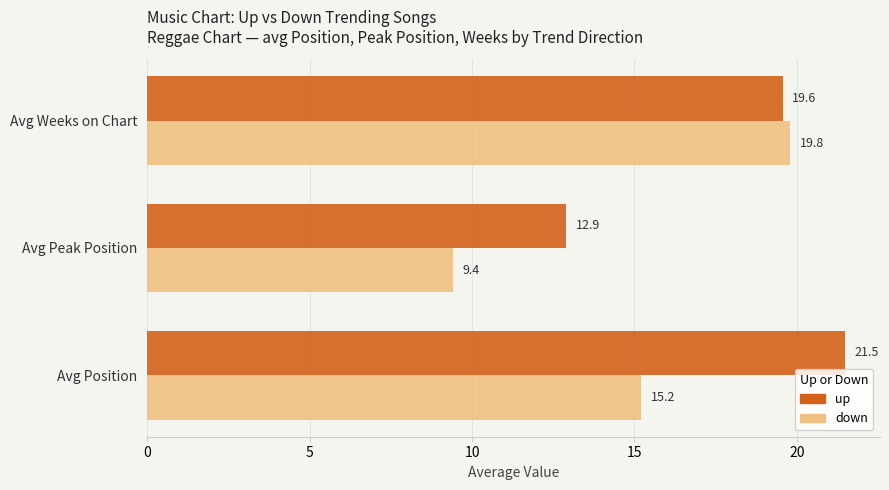

Is the value of up at Avg Position greater than the value of down at Avg Peak Position?

Yes